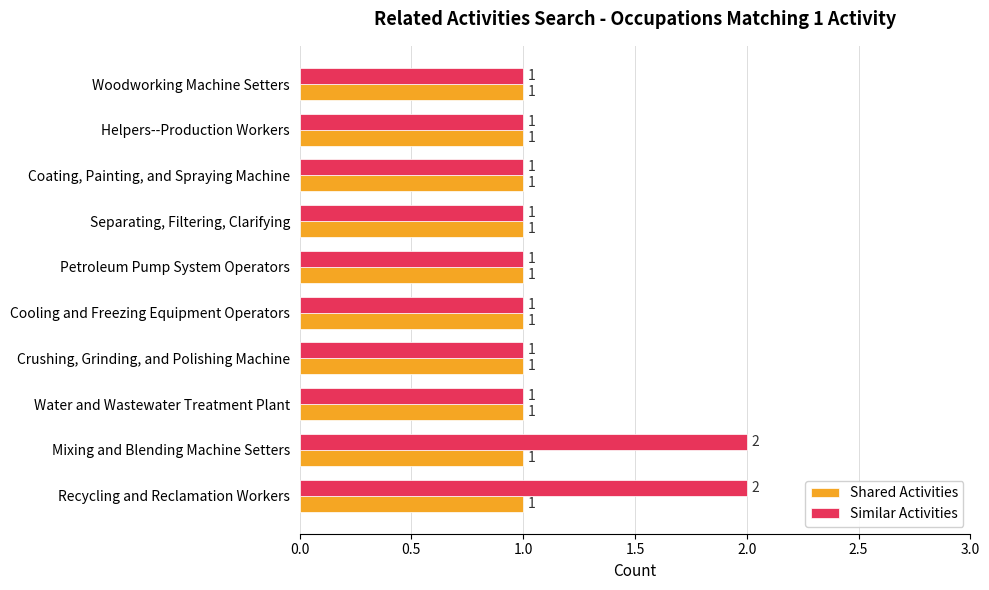

Which series changed the most between Mixing and Blending Machine Setters and Crushing, Grinding, and Polishing Machine?

Similar Activities